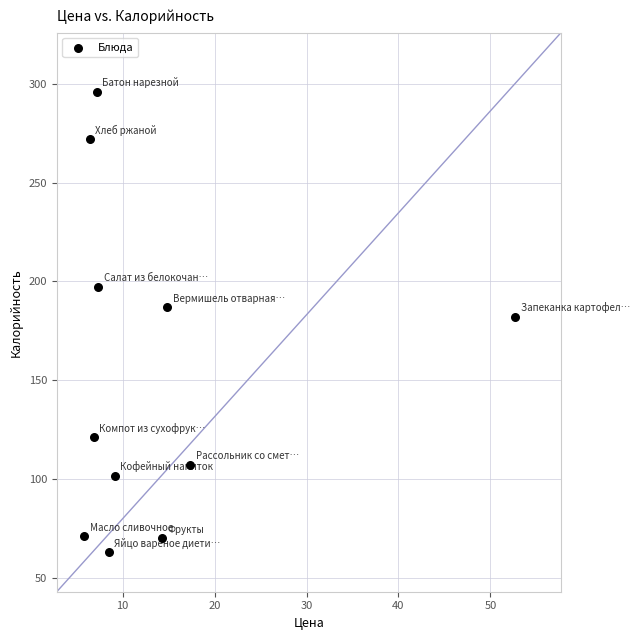

What is the range of X values (max minus min)?

46.8